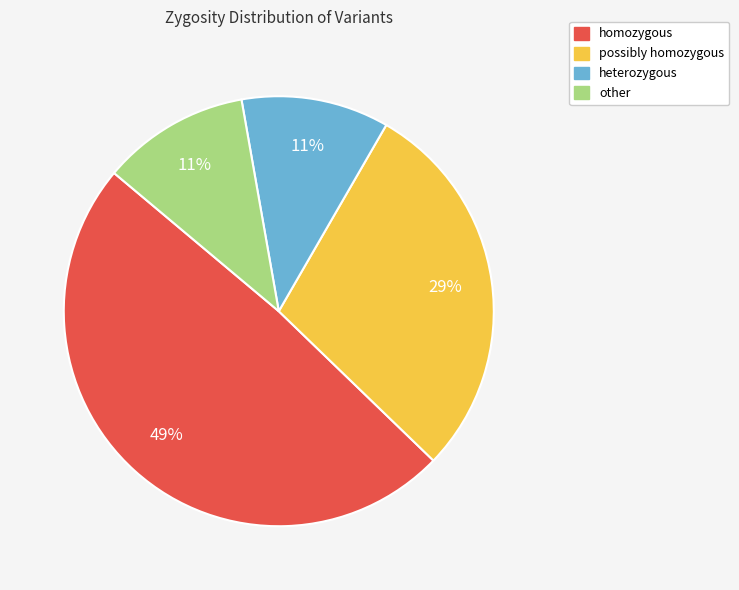

Which slice is the largest?

homozygous